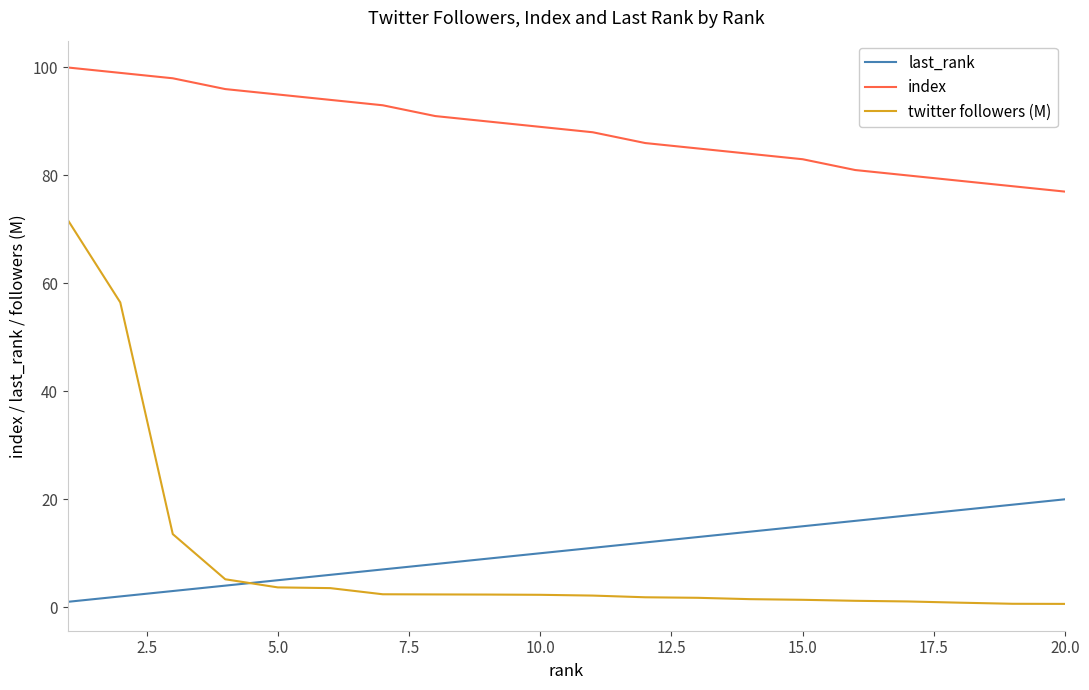

What is the difference between the maximum and minimum values in the last_rank series?

19.0